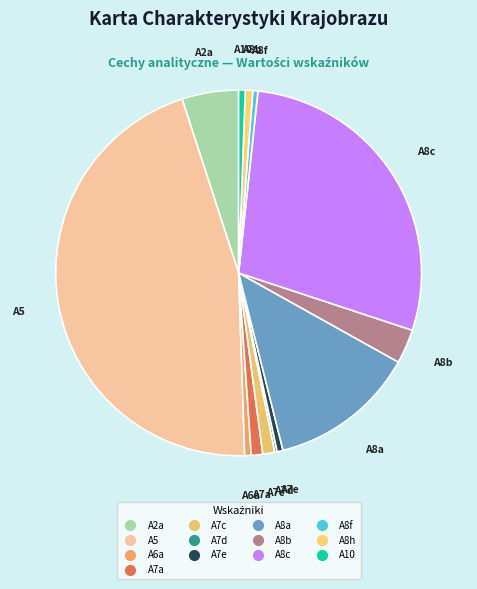

To the nearest percent, what is the difference between the largest and smallest slice percentages?

45%